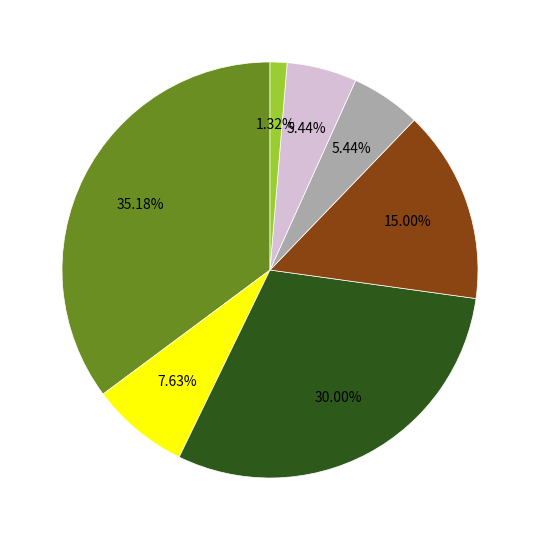

How many segments does this pie chart have?

7